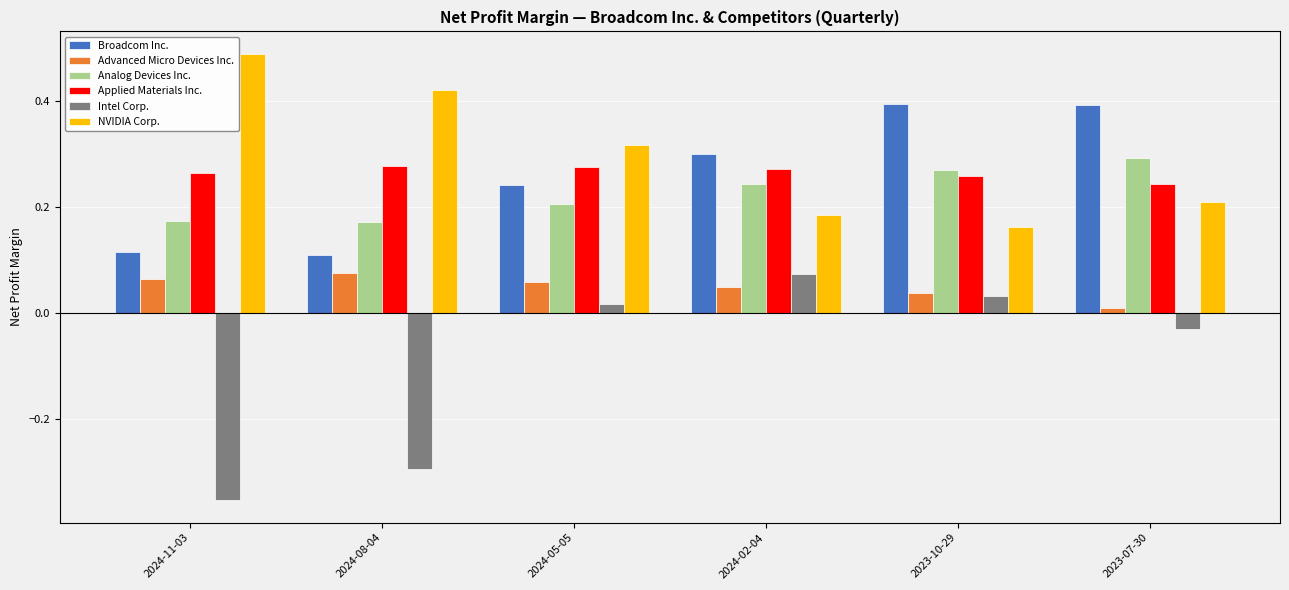

Rank the series at 2024-05-05 from highest to lowest value.

NVIDIA Corp., Applied Materials Inc., Broadcom Inc., Analog Devices Inc., Advanced Micro Devices Inc., Intel Corp.